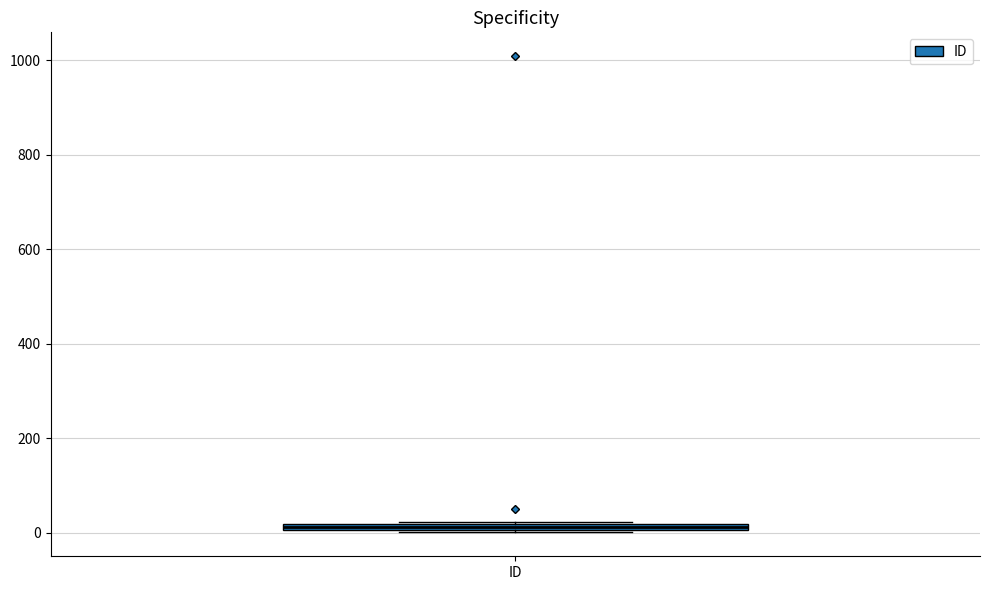

Where is the lower edge of the box for ID on the y-axis? The values are not printed on the chart, so give them approximately, as read against the axis.

0